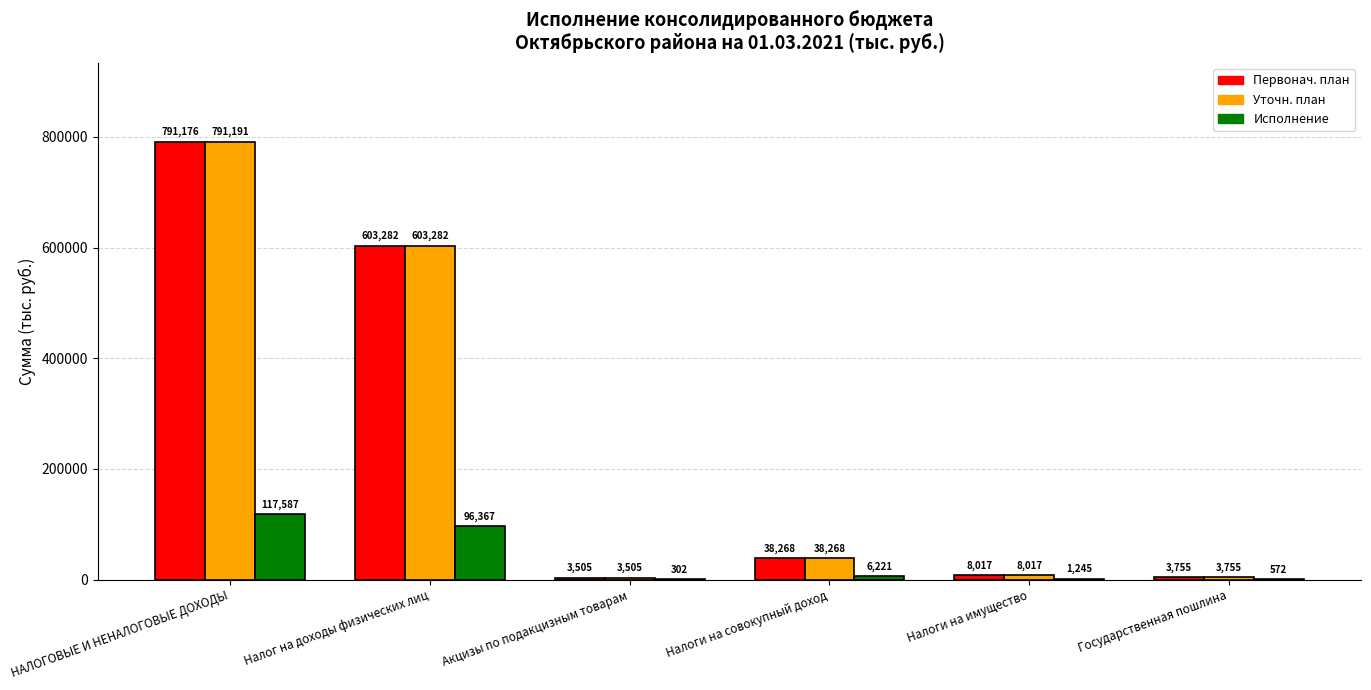

At which label does Уточн. план reach its peak?

НАЛОГОВЫЕ И НЕНАЛОГОВЫЕ ДОХОДЫ